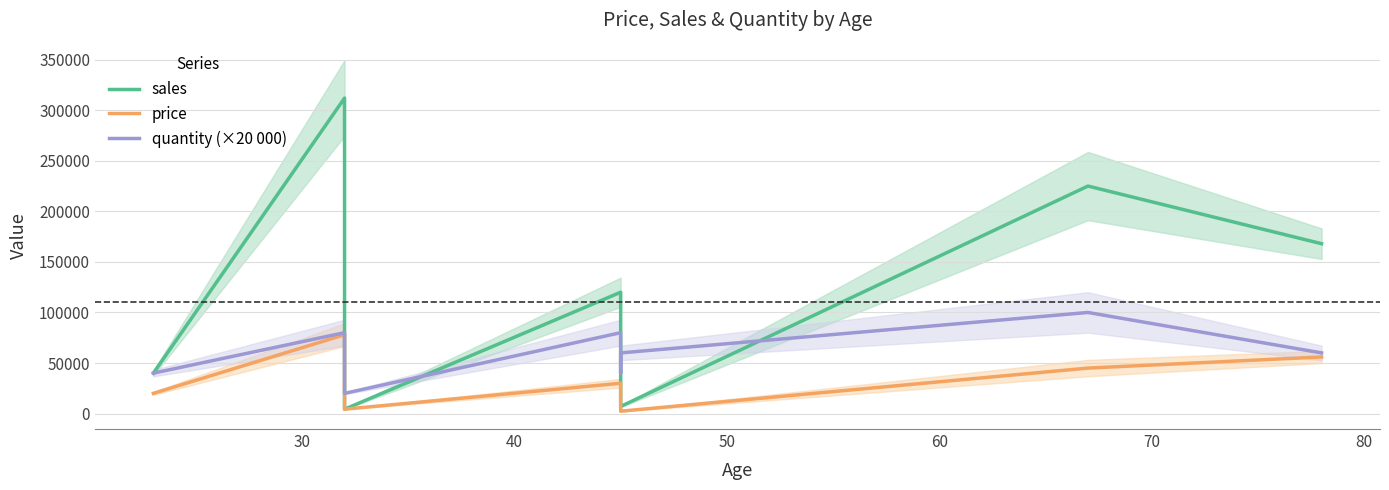

Is this an area chart (filled region under the line)?

No